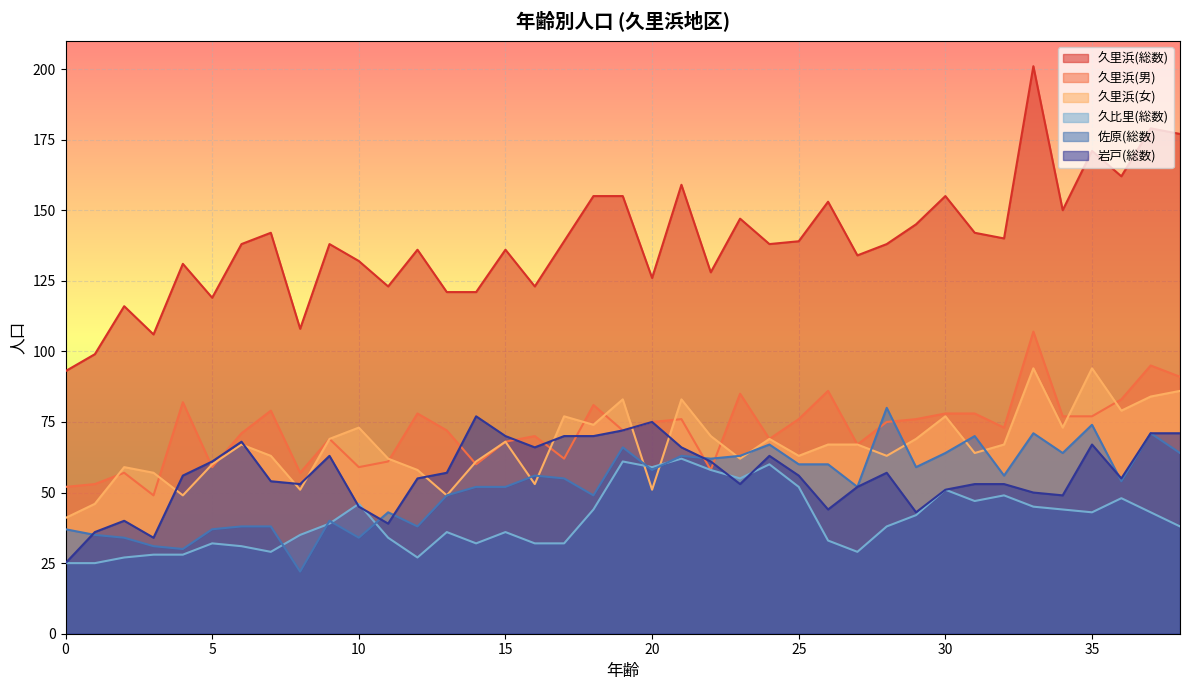

How many lines are shown in the chart?

6